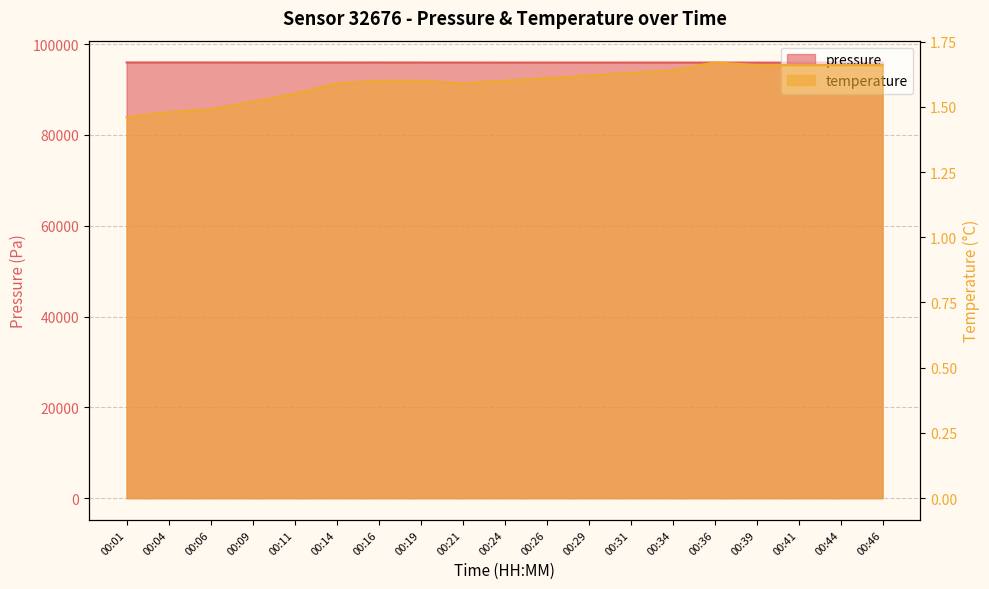

Where is the first local minimum for temperature?

00:21